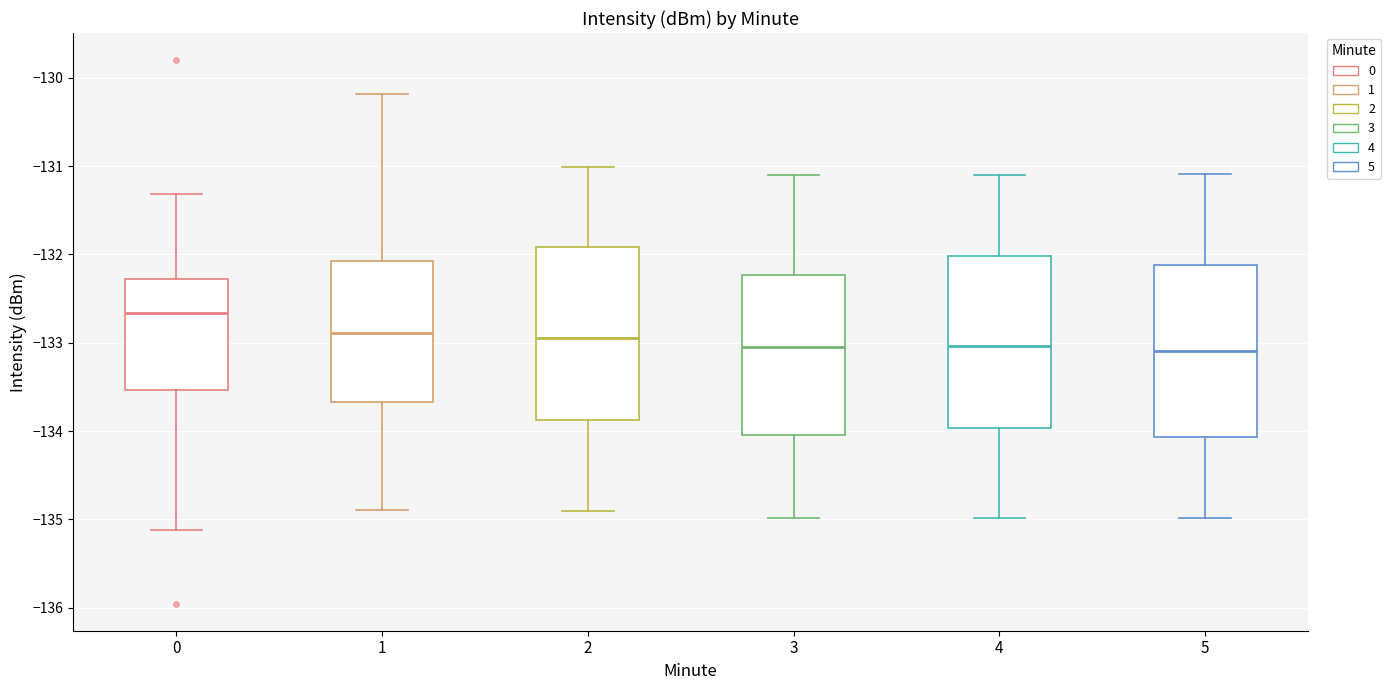

Where is the lower edge of the box at x = 1 on the y-axis? The values are not printed on the chart, so give them approximately, as read against the axis.

-133.7